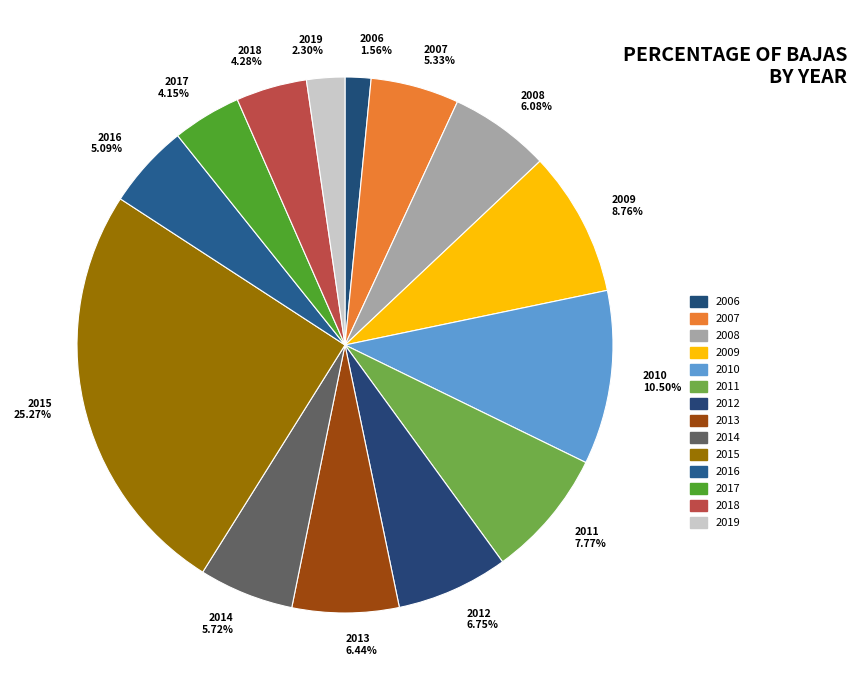

Does 2017 account for over 50% of the chart?

No